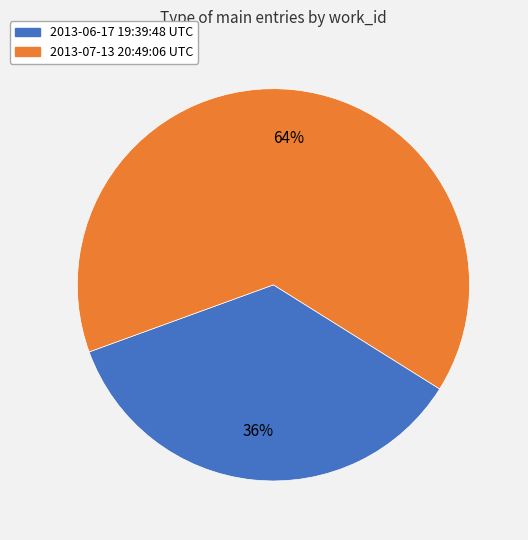

Count the number of slices in the pie.

2